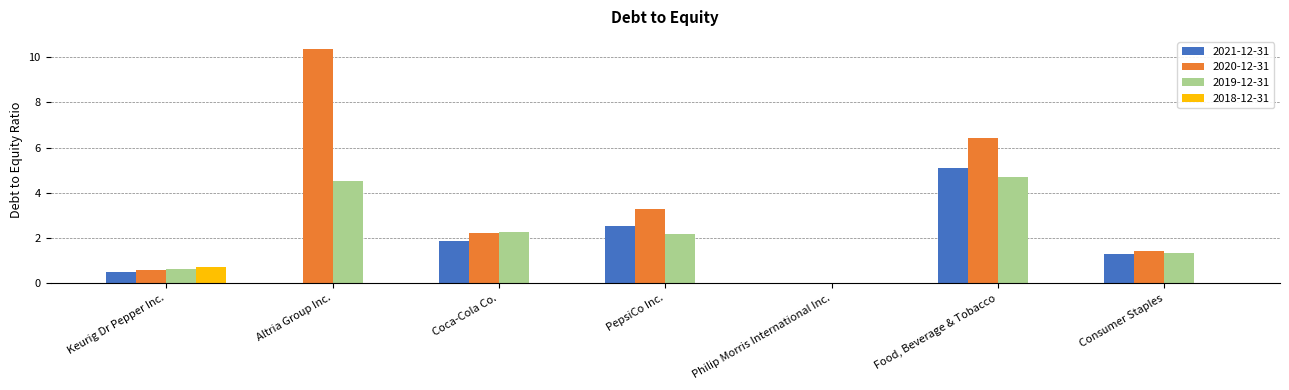

How many categories are shown in the chart?

7